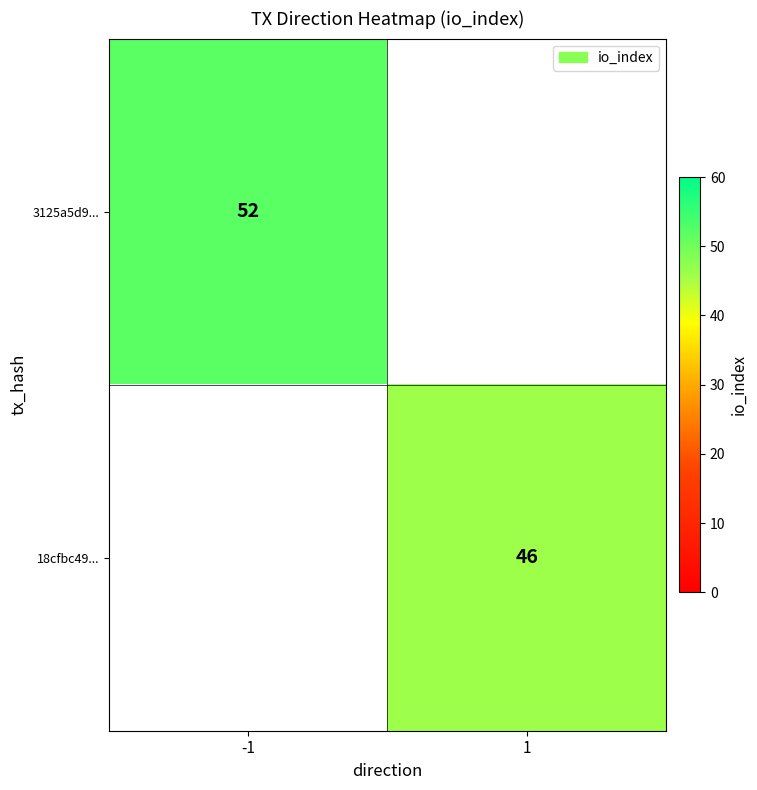

The 3125a5d9... series shows 14.2 at -1. True or false?

False